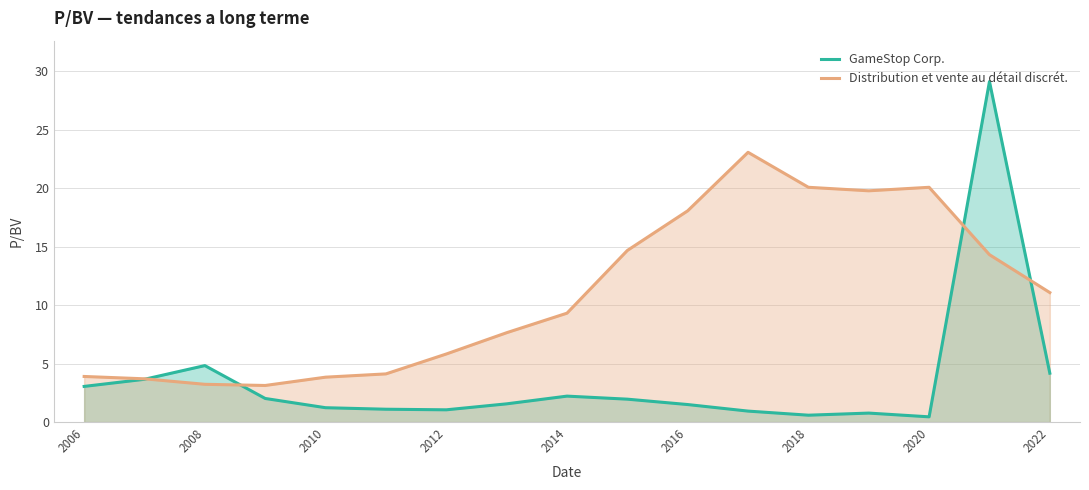

Between 2006 and 2008, which series saw the biggest shift?

GameStop Corp.